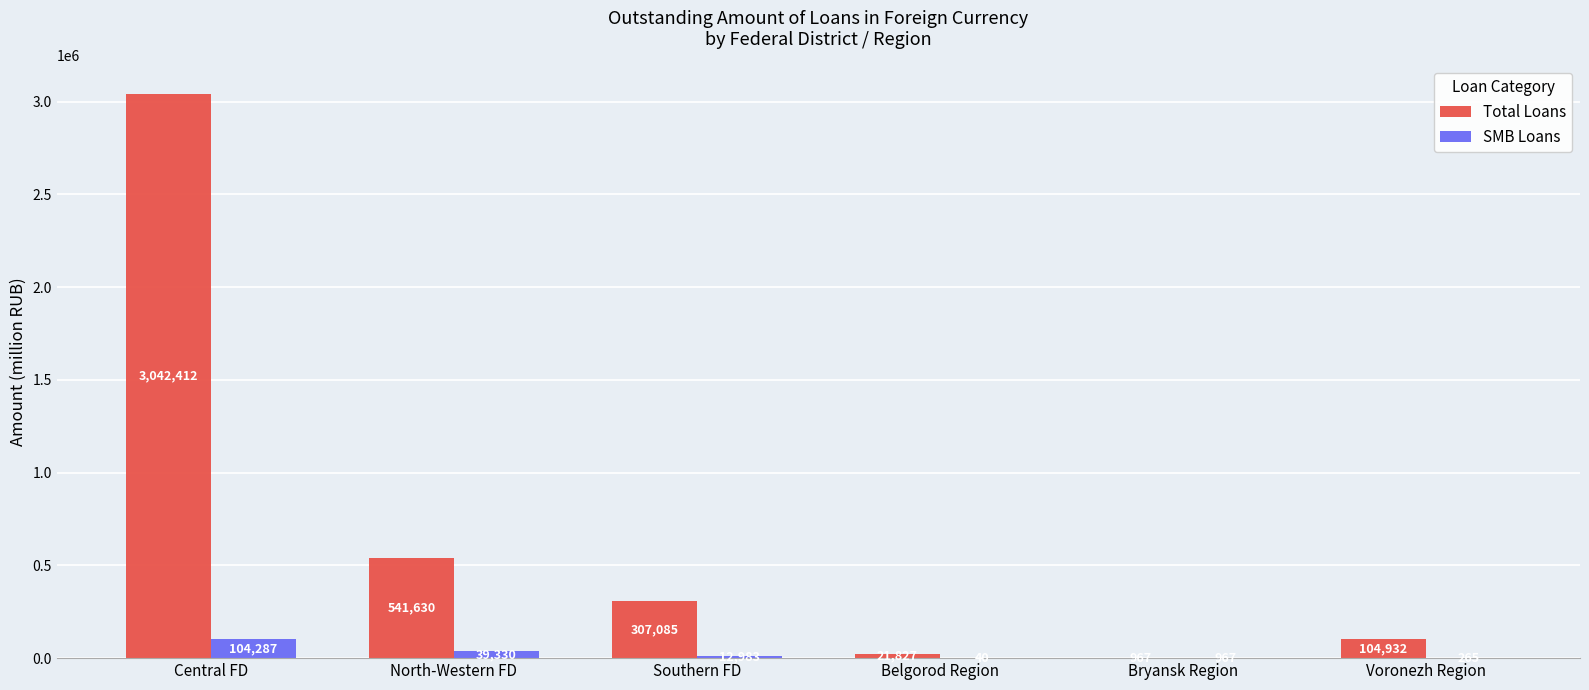

At which label does SMB Loans first exceed 12983?

Central FD